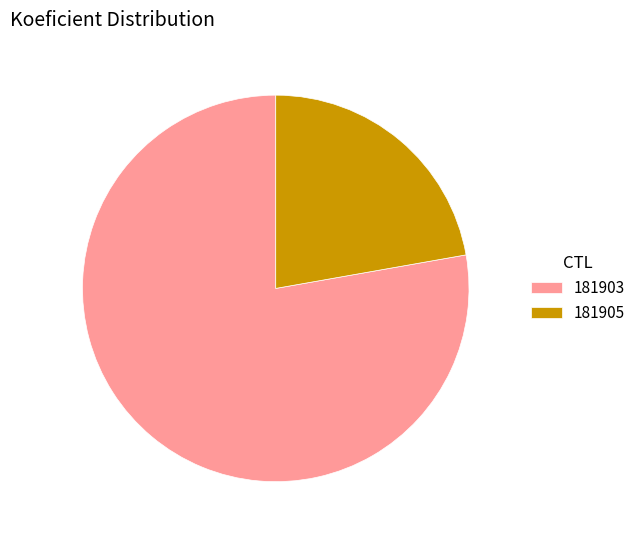

What is the smallest slice in the pie chart?

181905